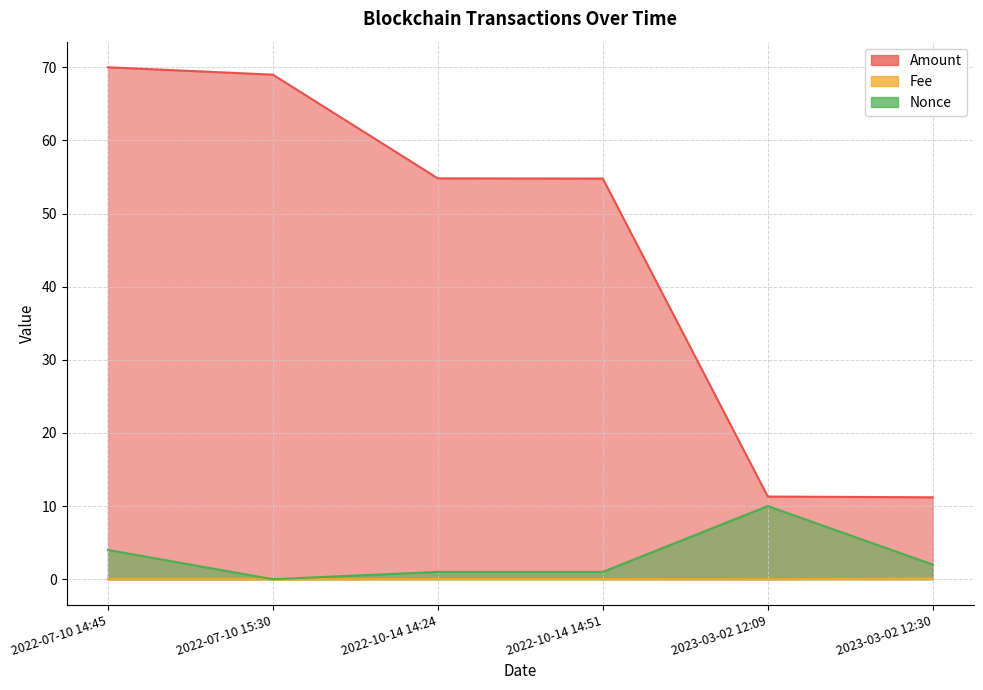

What is the difference between the highest and lowest values at 2022-07-10 15:30?

69.0